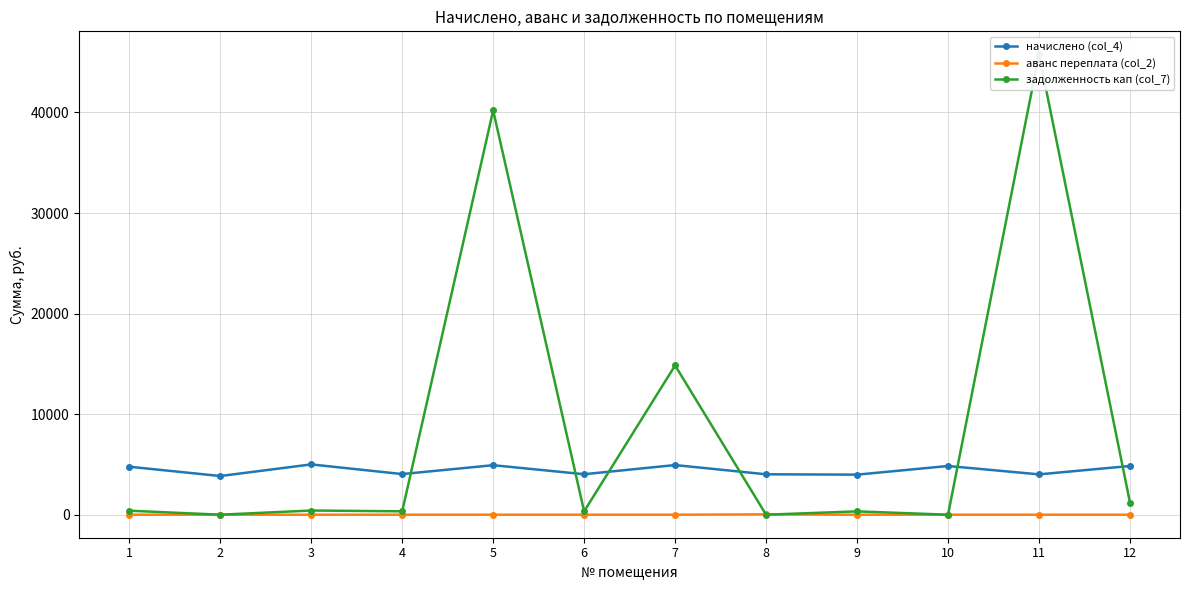

Which series has the largest total across all categories?

задолженность кап (col_7)